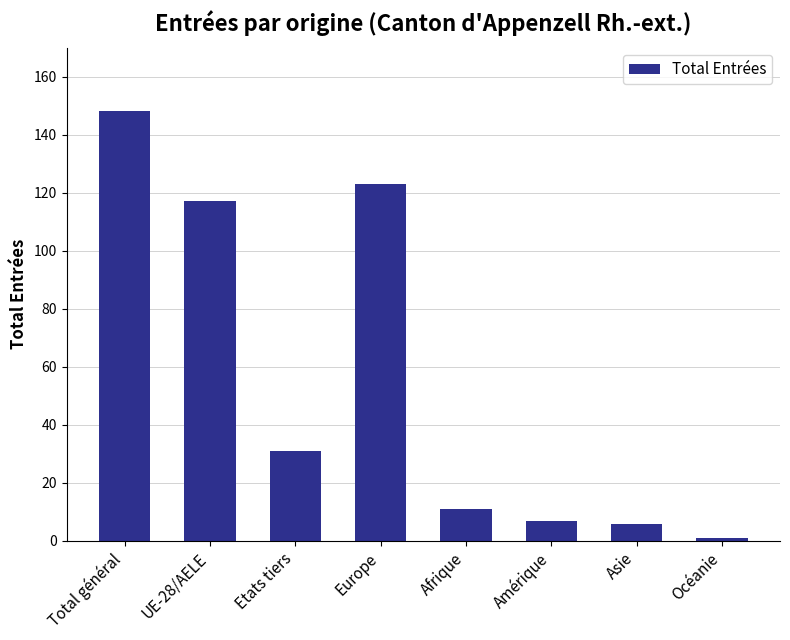

What is the label of the 5th bar from the left?

Afrique